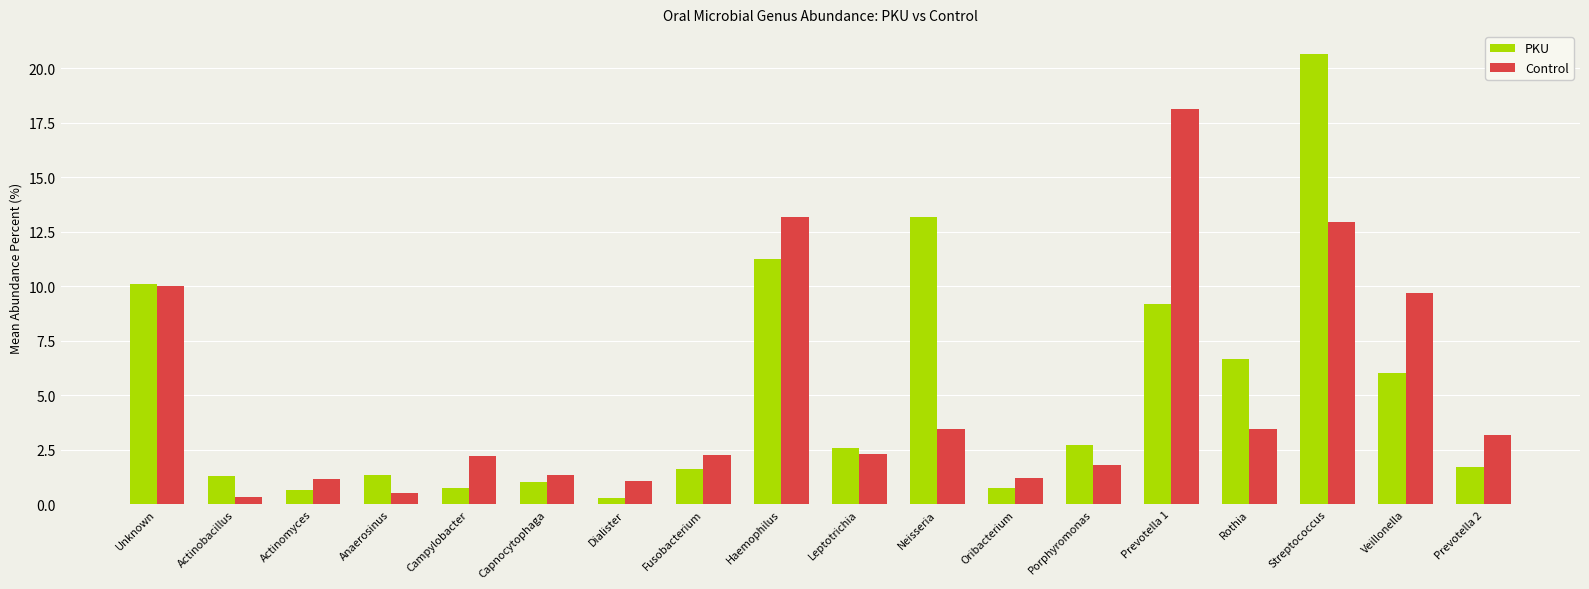

Which category has the lowest value in the Control series?

Actinobacillus